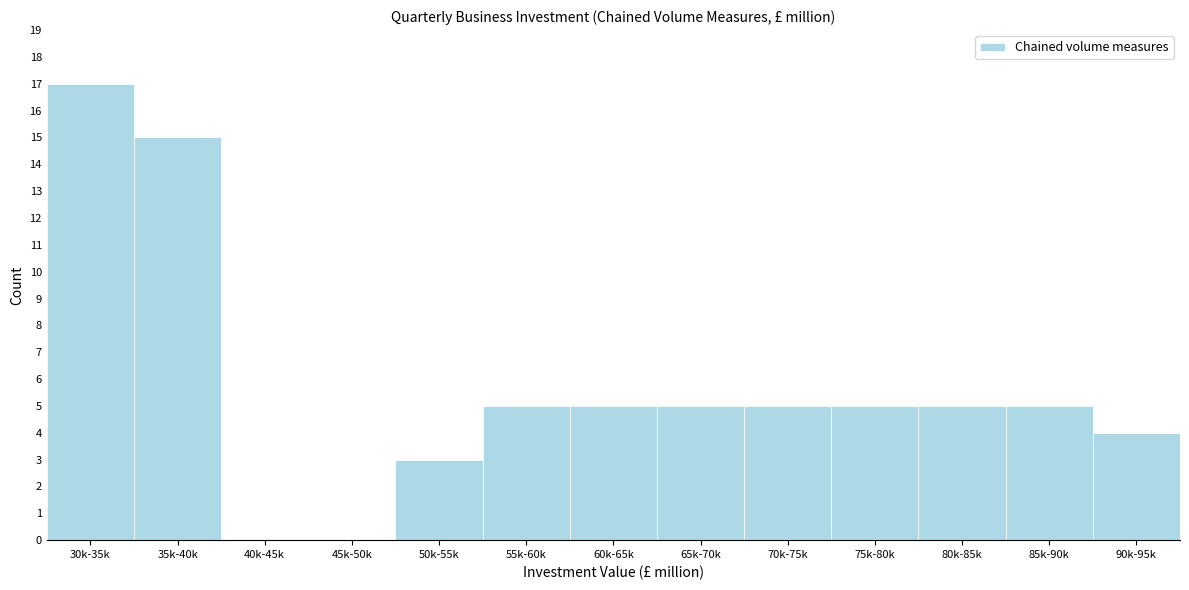

Reading left to right, transcribe all the data shown in this chart.

30k-35k=17	35k-40k=15	40k-45k=0	45k-50k=0	50k-55k=3	55k-60k=5	60k-65k=5	65k-70k=5	70k-75k=5	75k-80k=5	80k-85k=5	85k-90k=5	90k-95k=4